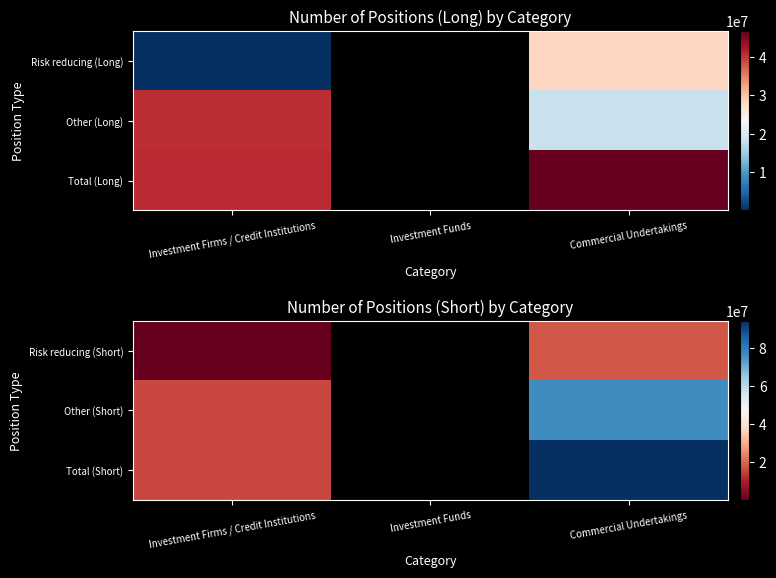

Count the number of categories in the chart.

3